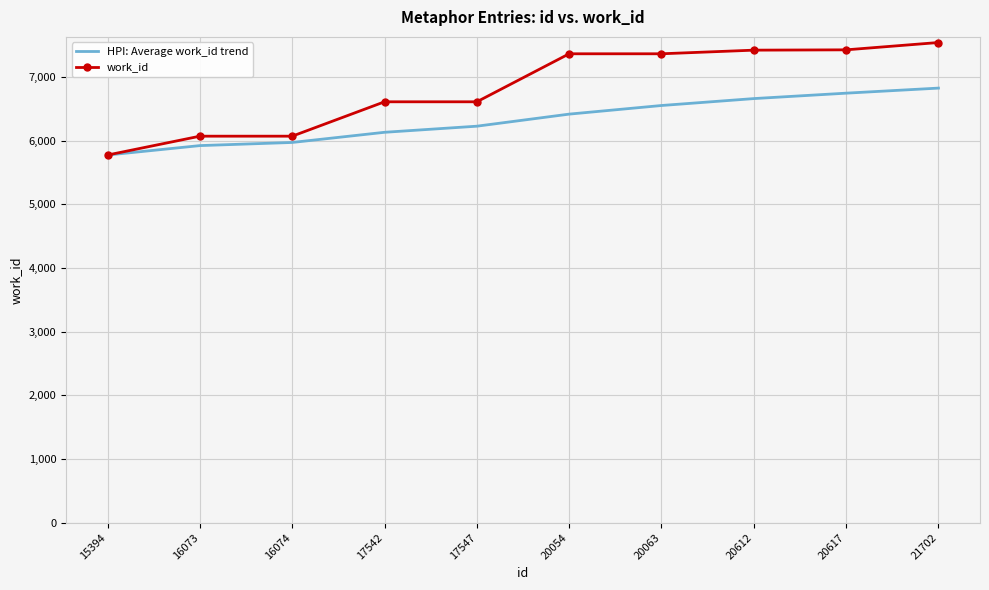

How many values in the HPI: Average work_id trend series exceed 6417?

5